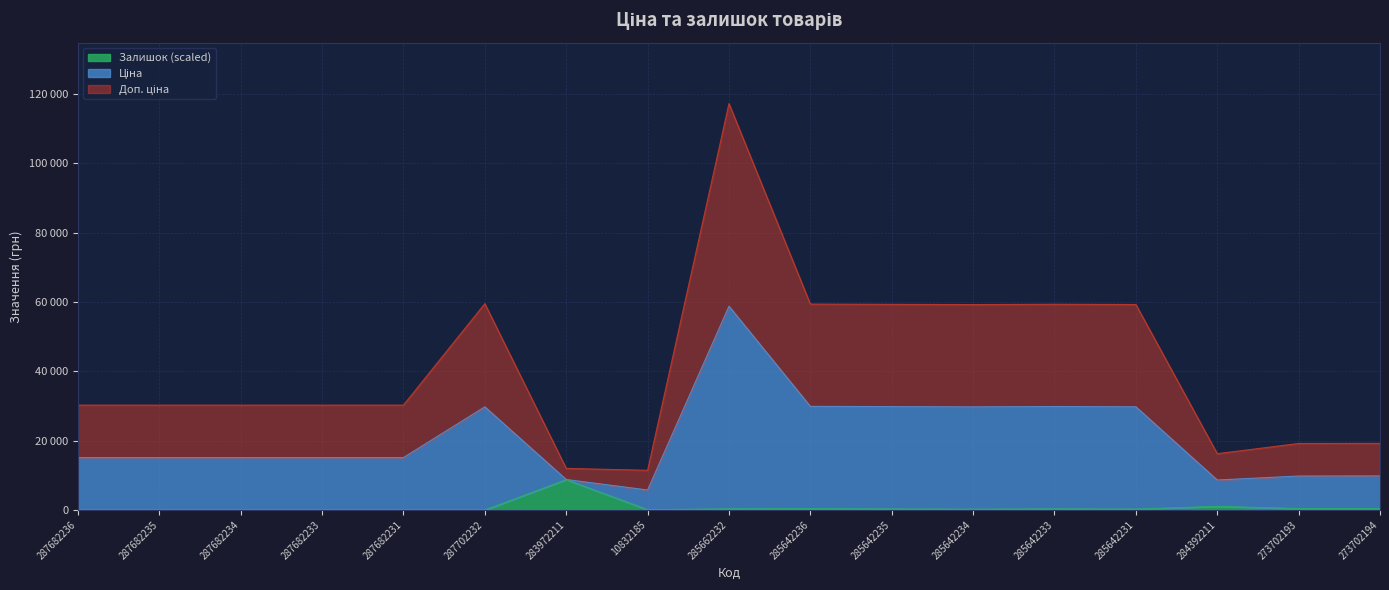

Which has a higher value, 287682235 or 287682236?

287682235